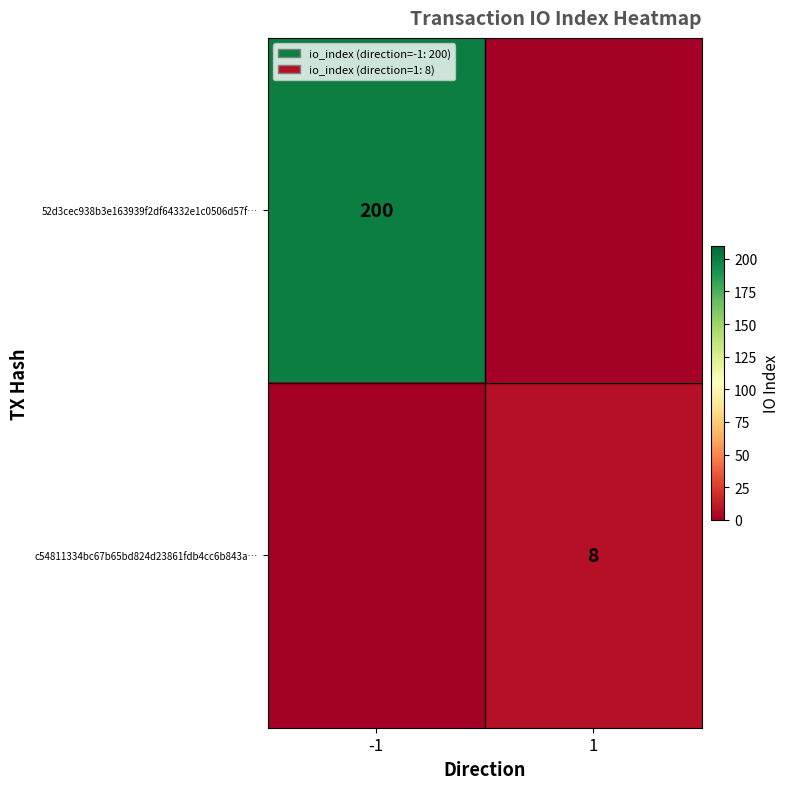

Is it true that 52d3cec938b3e163939f2df64332e1c0506d57f… equals 200 at -1?

True